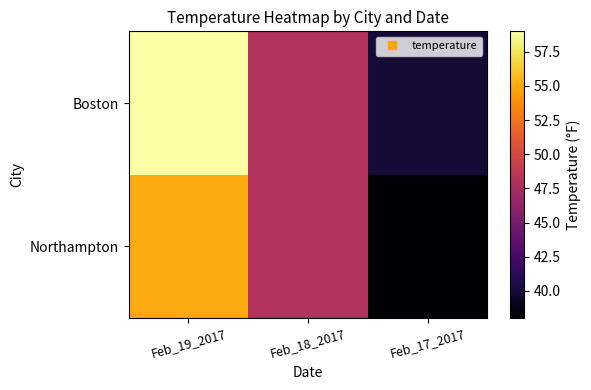

Reading left to right, extract all data points from this chart.

Northampton: Feb_19_2017=55	Feb_18_2017=48	Feb_17_2017=38
Boston: Feb_19_2017=59	Feb_18_2017=48	Feb_17_2017=40